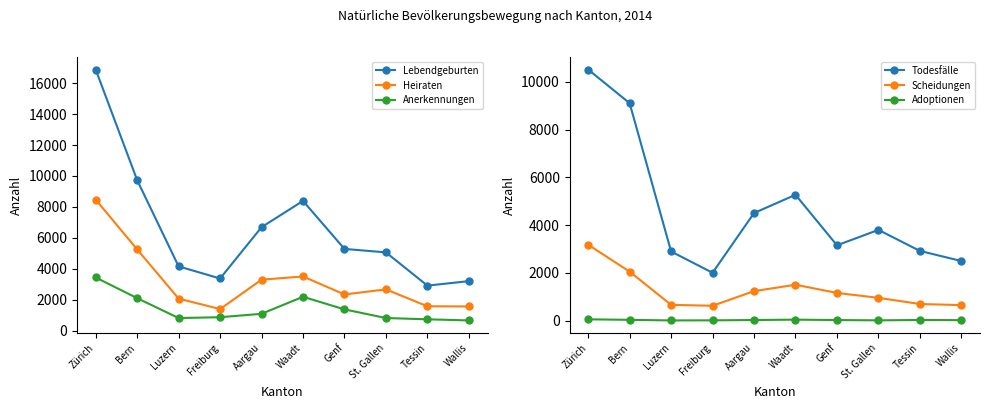

What is the difference between the highest and lowest values at Bern?

9694